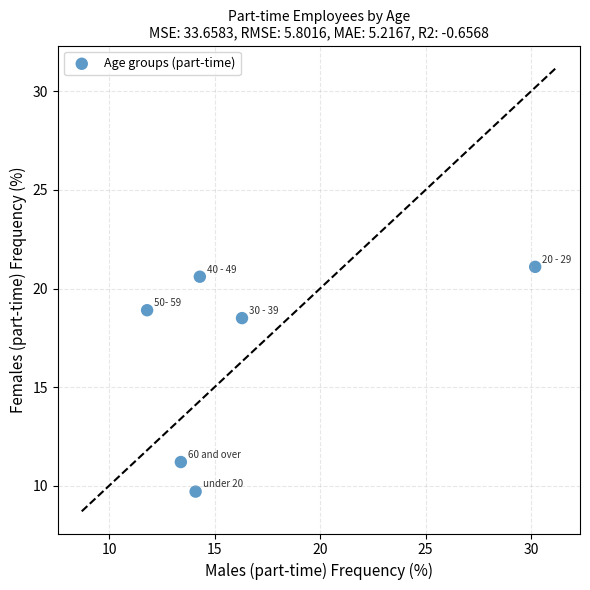

What is the range of X values (max minus min)?

18.4